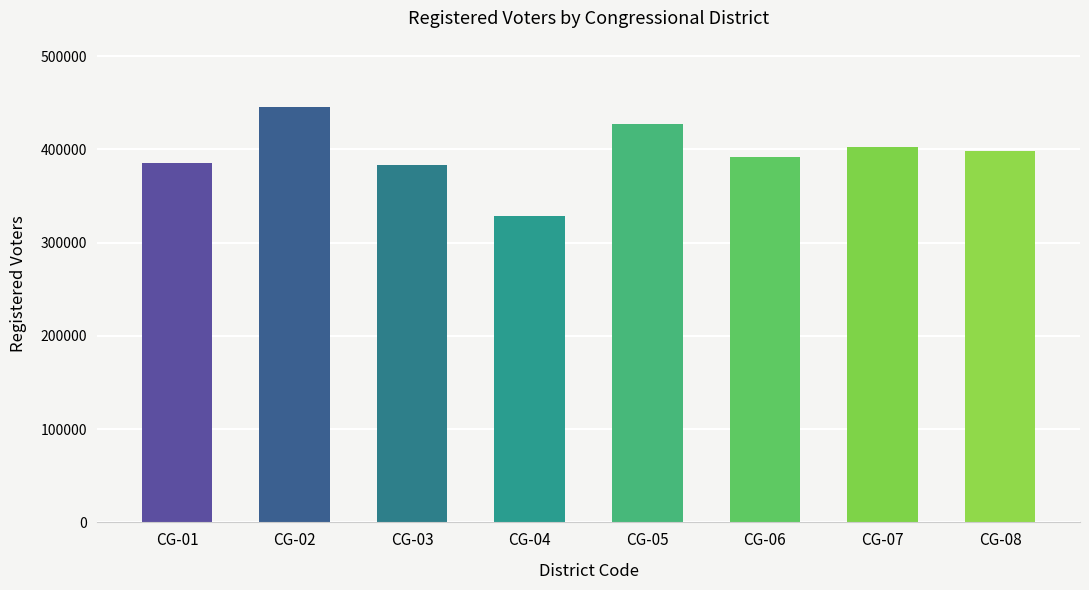

What is the average value?

395459